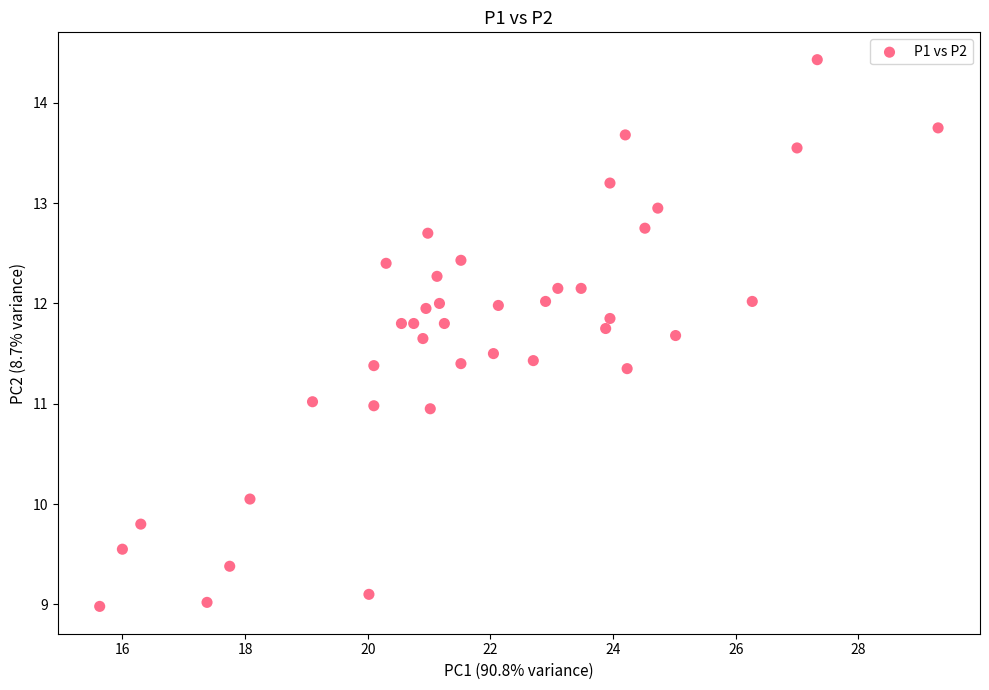

What is the range of X values (max minus min)?

13.7